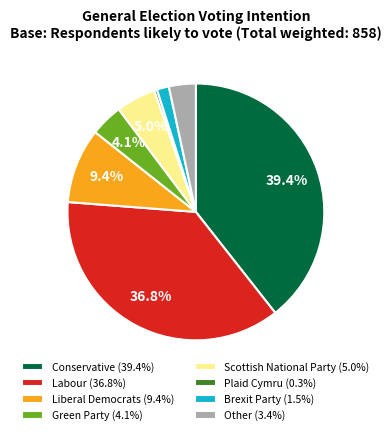

Does Other represent more than half of the total?

No